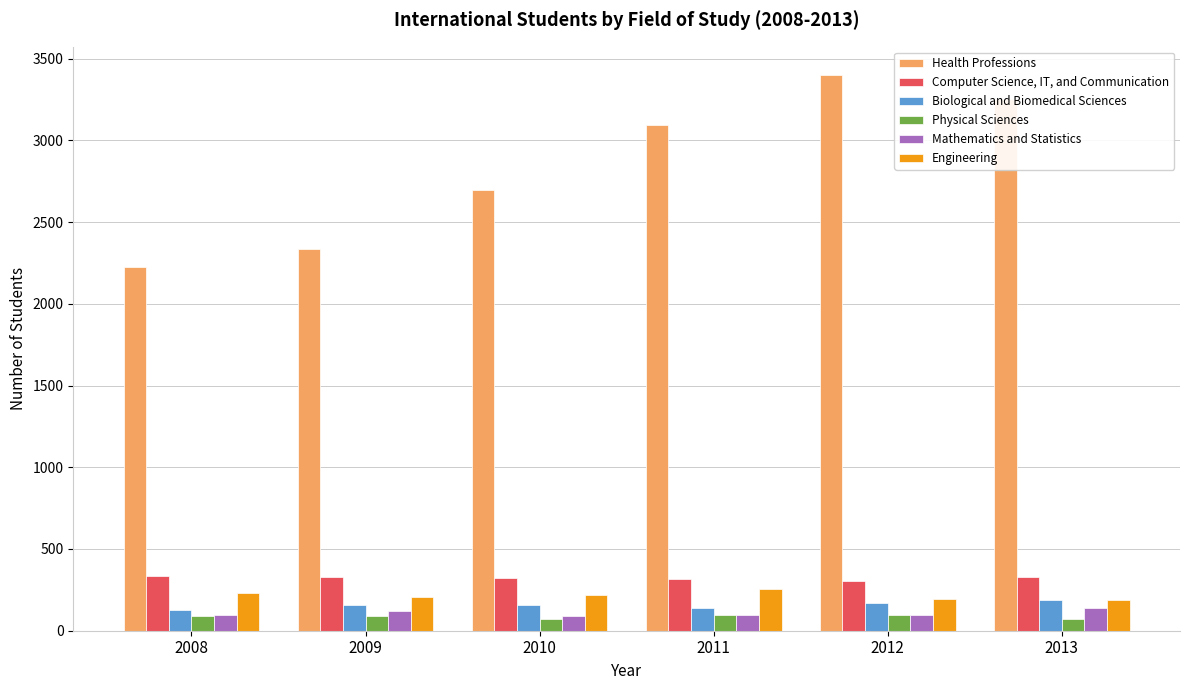

Which series has the largest range (max minus min)?

Health Professions